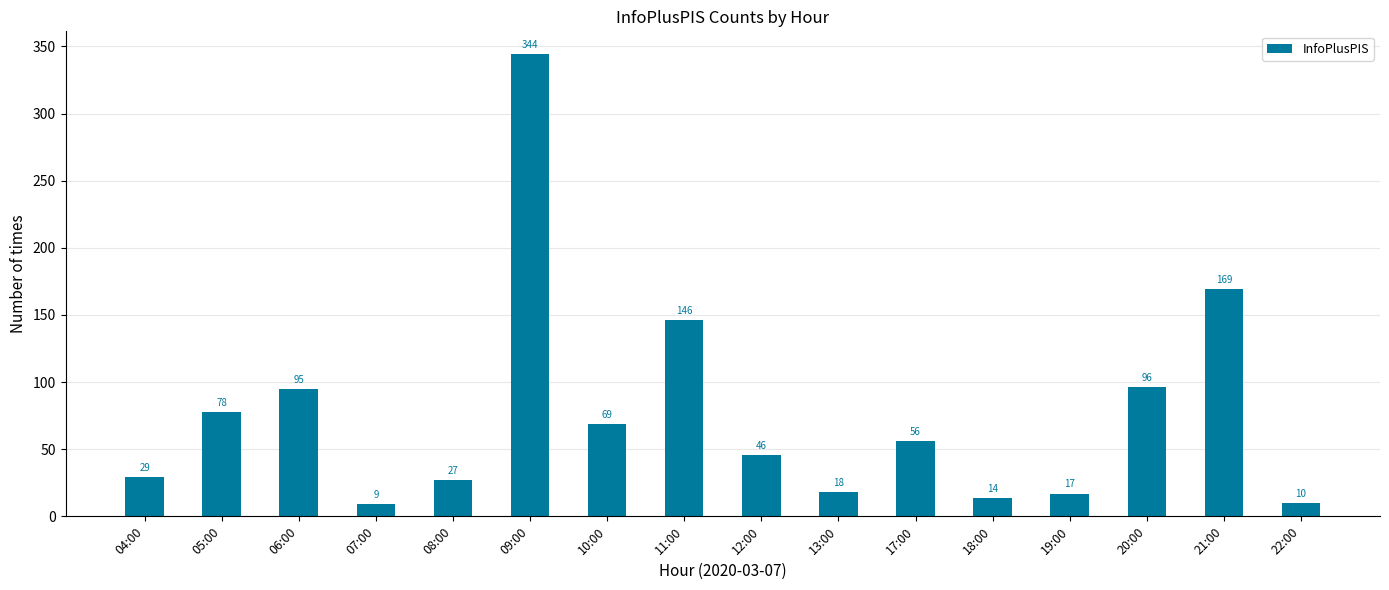

Are the bars grouped side by side (vs. stacked)?

No